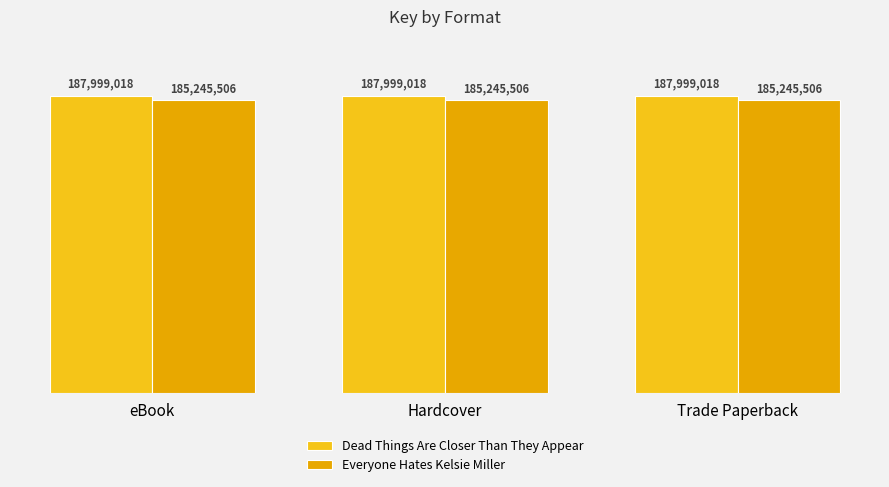

What is the sum of the Dead Things Are Closer Than They Appear values at Hardcover and Trade Paperback?

375998036